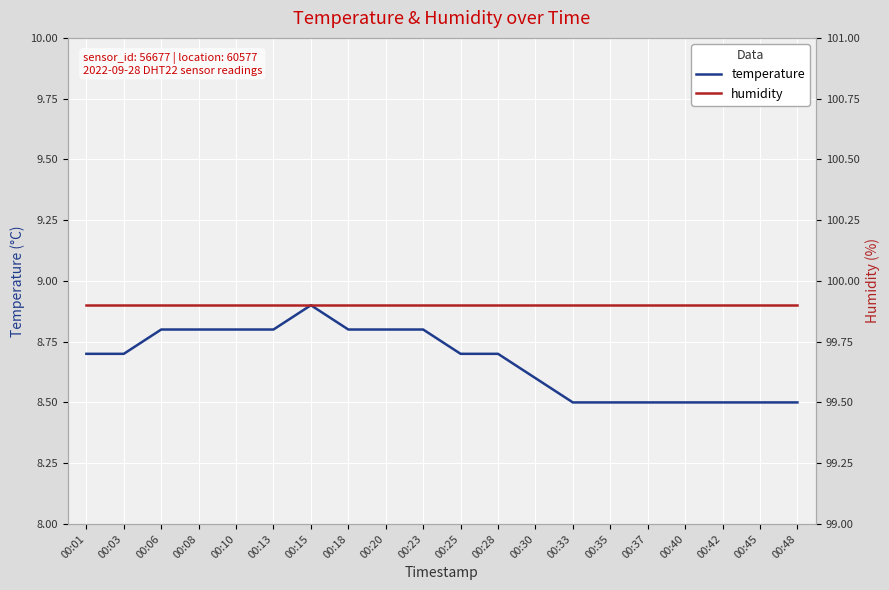

At which category does the chart reach its peak across all series?

00:01